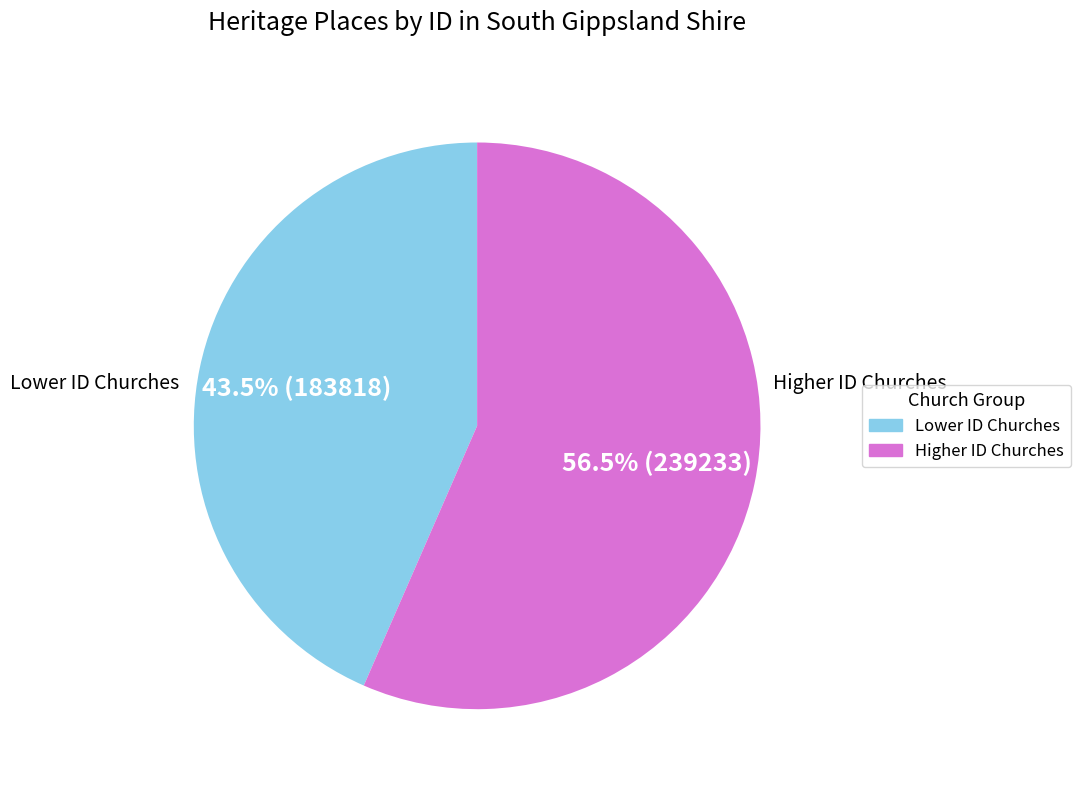

Is there any slice that represents more than half of the pie?

Yes